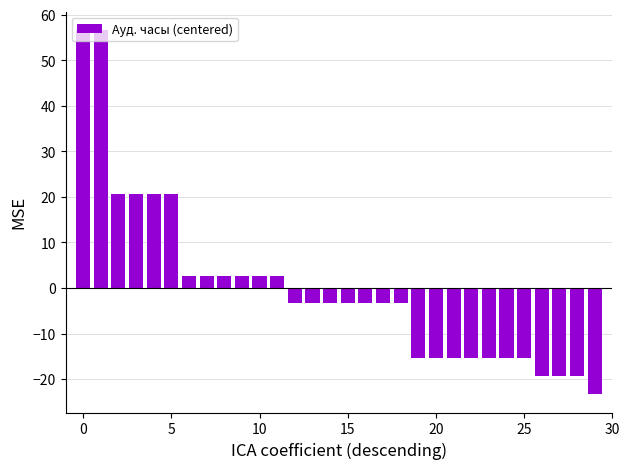

What is the maximum value shown in the chart?

56.7